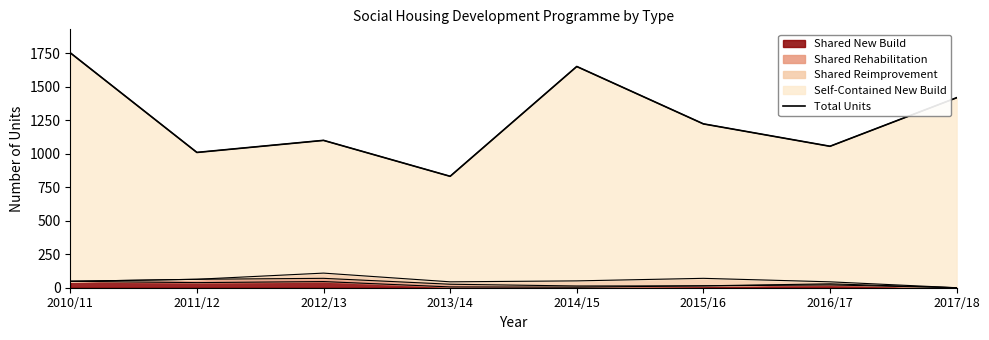

Rank the categories by value from highest to lowest.

2010/11, 2014/15, 2017/18, 2015/16, 2012/13, 2016/17, 2011/12, 2013/14